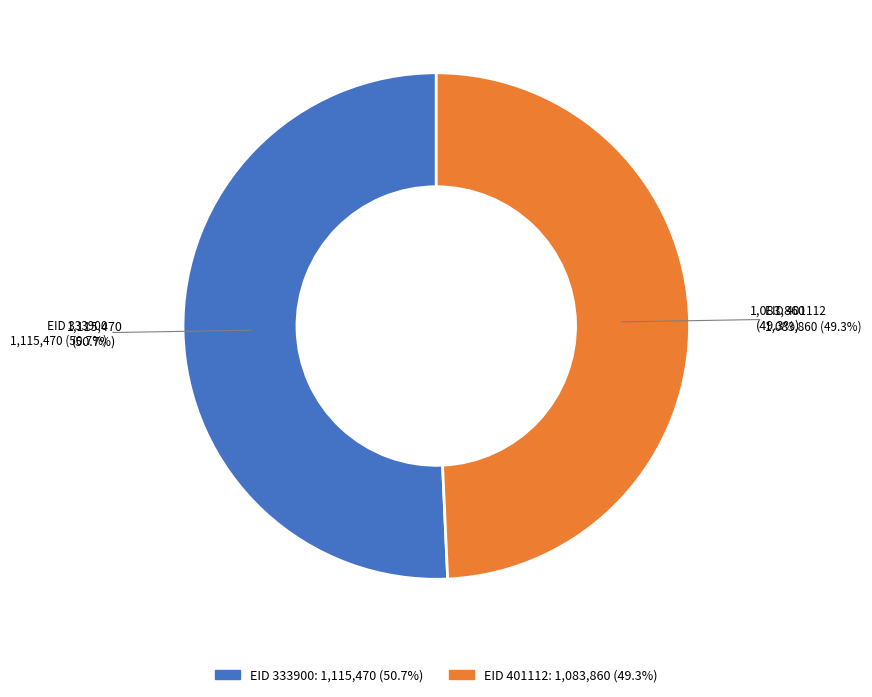

What percentage is NOT represented by 401112?

50.7%